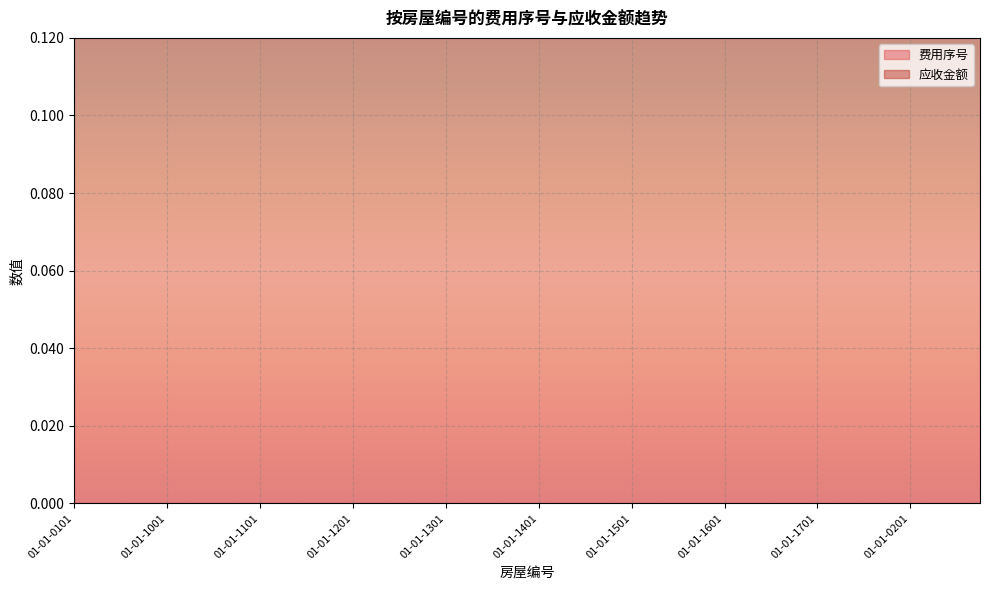

What is the label of the 21st point from the right?

01-01-1305